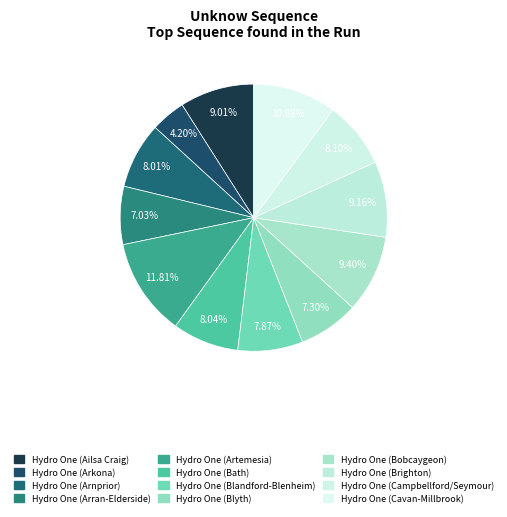

Which category has the biggest portion of the pie?

Hydro One (Artemesia)